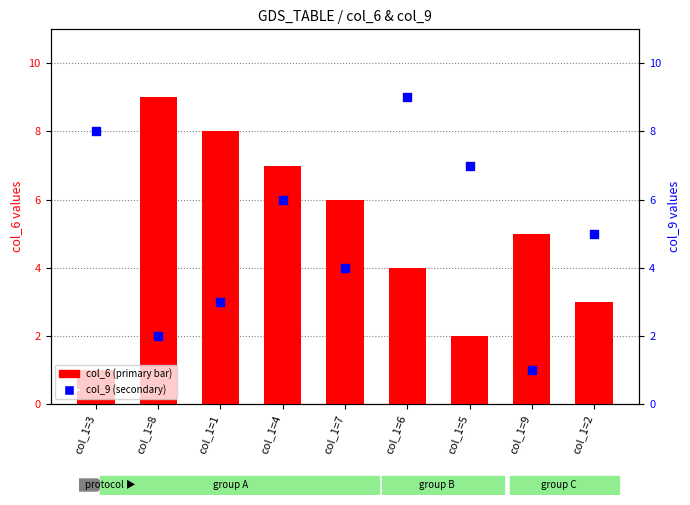

What are all the series names shown in the legend?

col_6 (primary), col_9 (secondary)